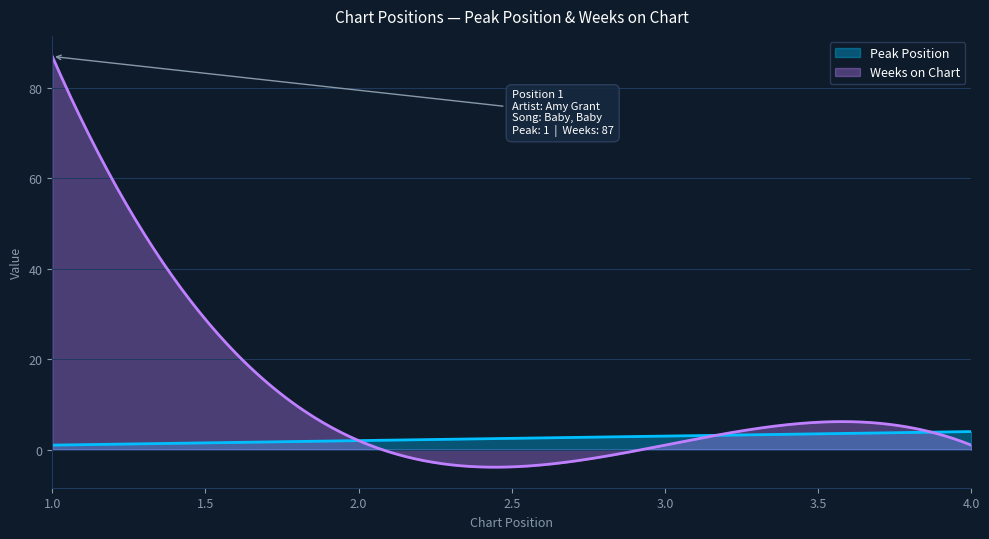

Which category has the lowest value across all series?

1